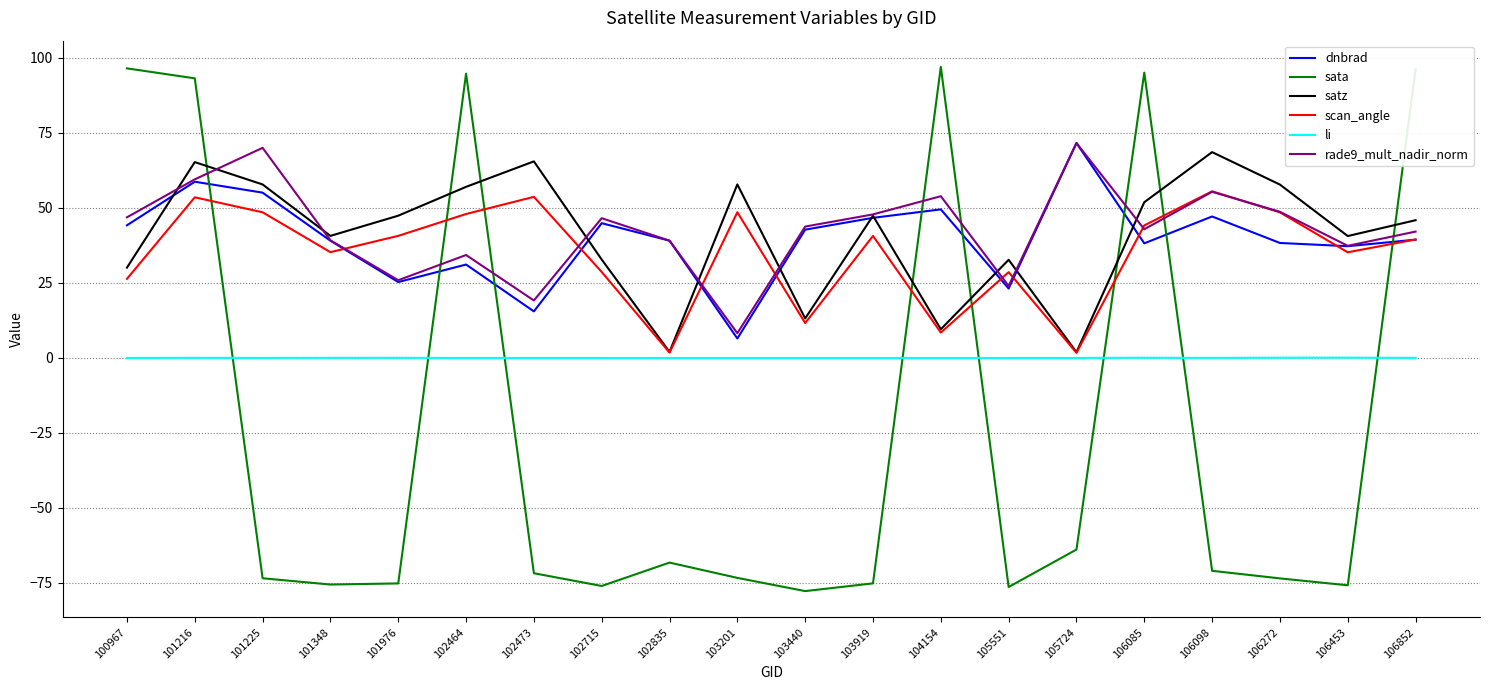

What is the sum of all sata values?

-453.8